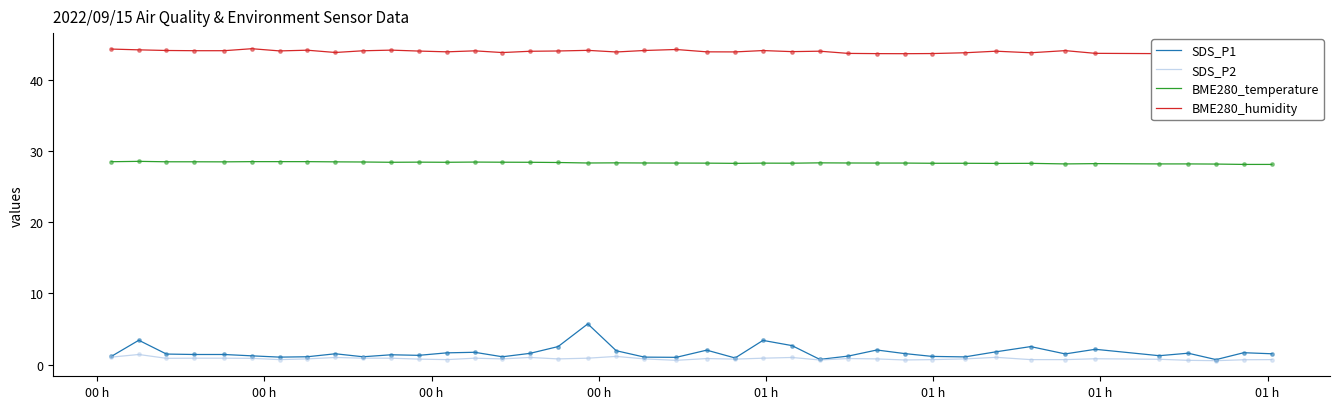

Which series has the largest total across all categories?

BME280_humidity